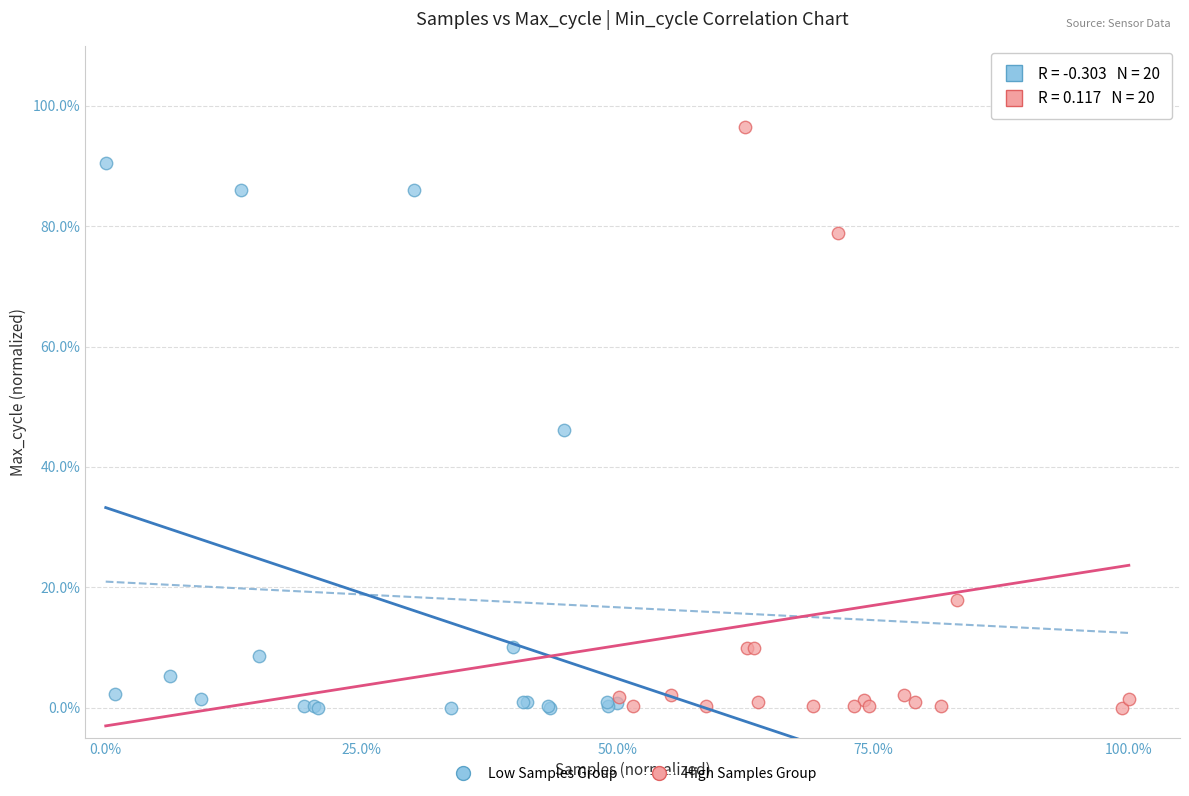

Which series has the widest spread of Y values?

High Samples Group